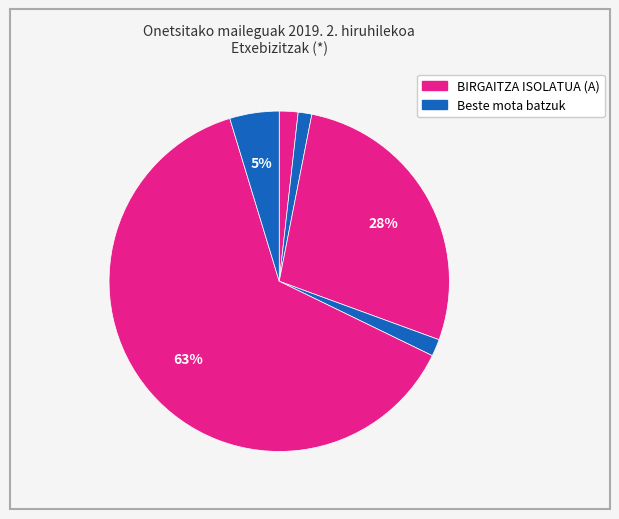

How many segments does this pie chart have?

6